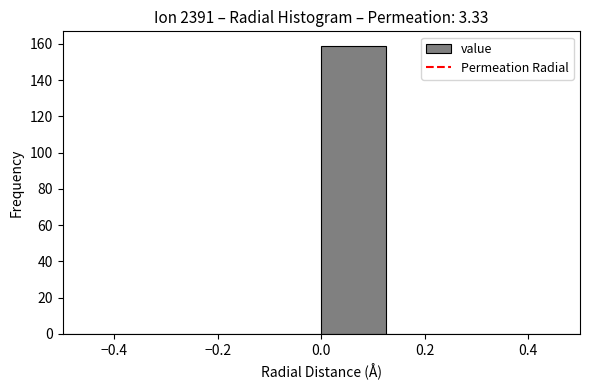

Reading left to right, list every bar in this chart as the range it spans on the x-axis followed by its height. Neither the bar edges nor the heights are printed on the chart, so give them approximately, as read against the axes.

-0.500 to -0.375: 0
-0.375 to -0.250: 0
-0.250 to -0.125: 0
-0.125 to 0.000: 0
0.000 to 0.125: 160
0.125 to 0.250: 0
0.250 to 0.375: 0
0.375 to 0.500: 0